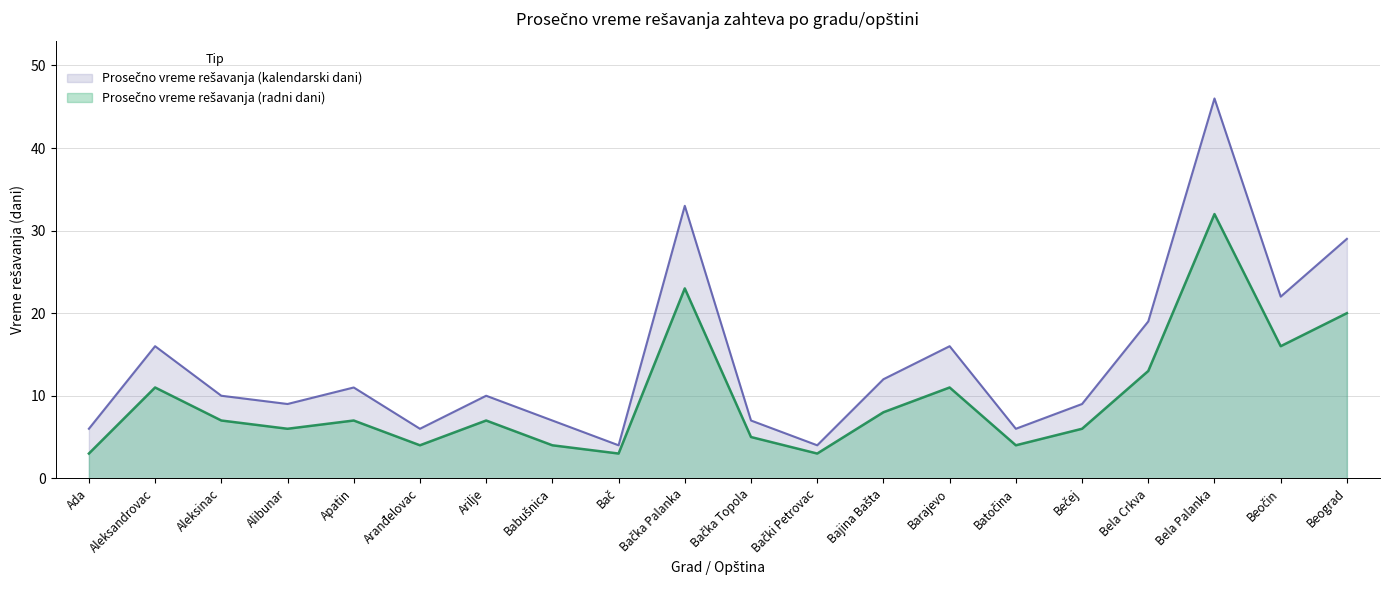

What is the sum of all Prosečno vreme rešavanja (kalendarski dani) values?

282